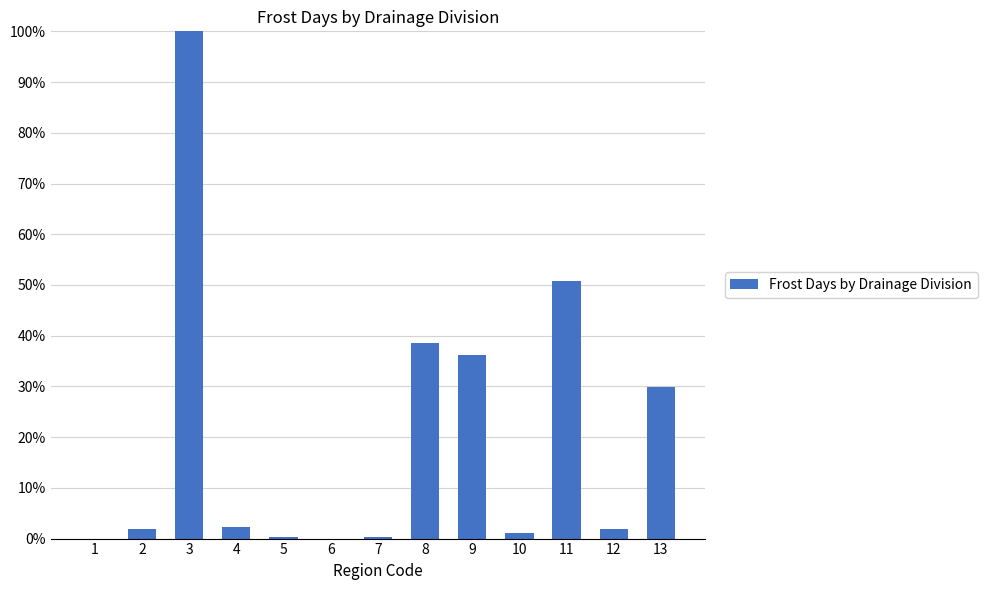

Does the chart contain stacked bars?

No